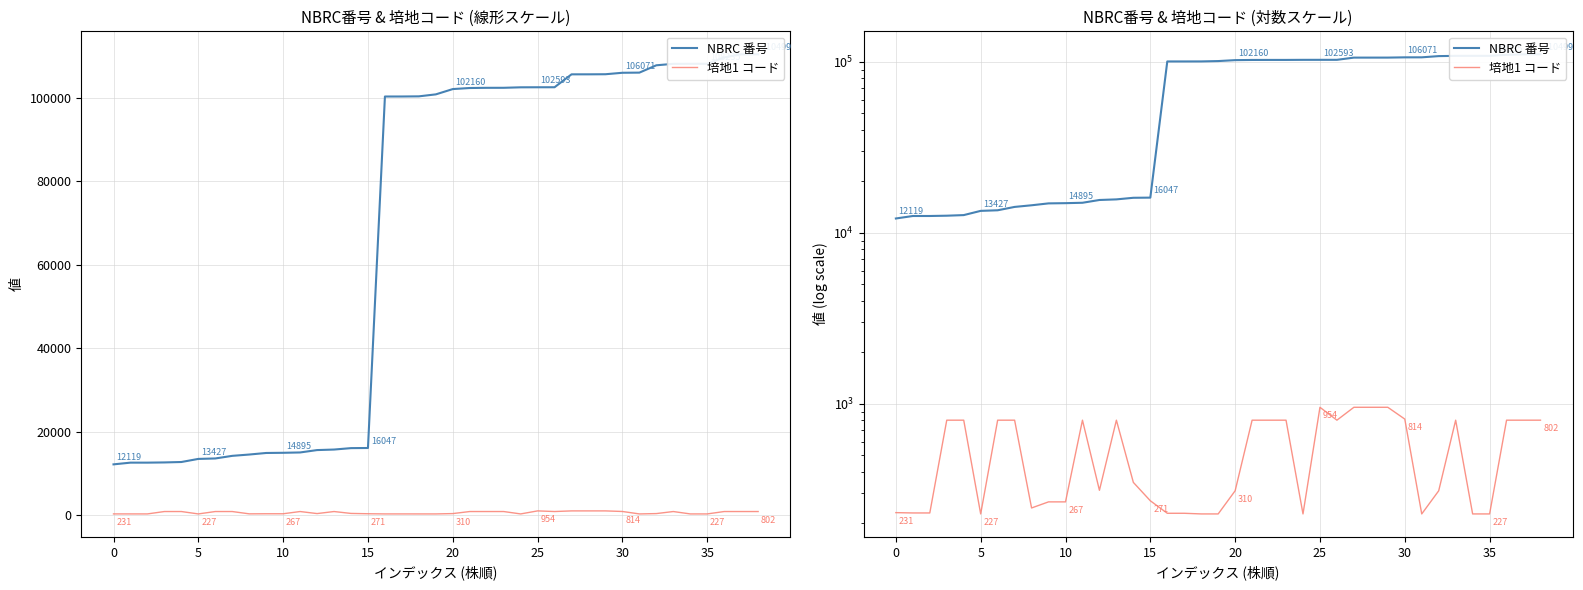

At which category does the chart reach its peak across all series?

38